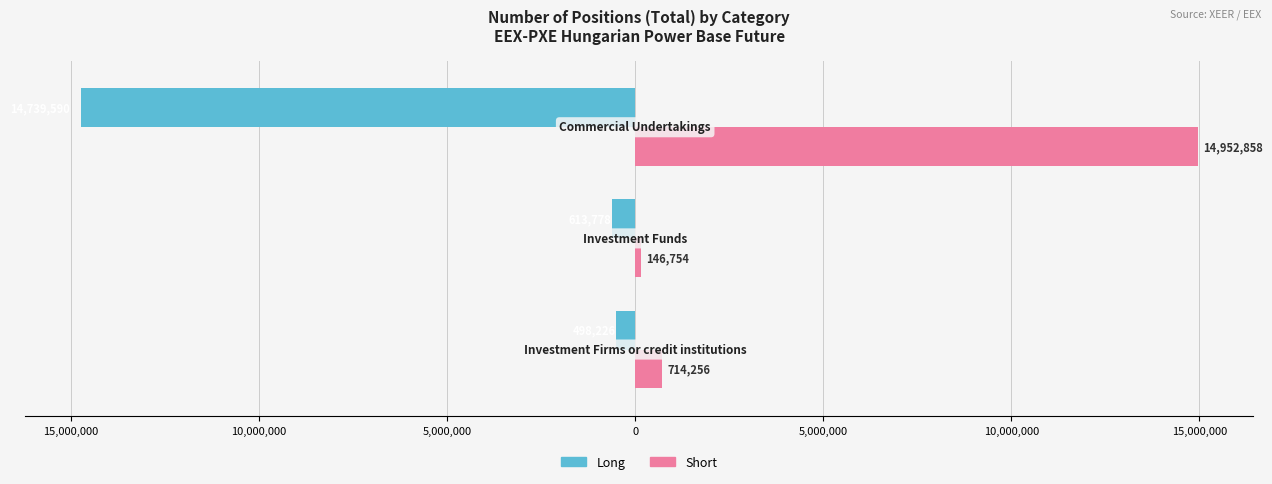

What are all the series names shown in the legend?

Long, Short